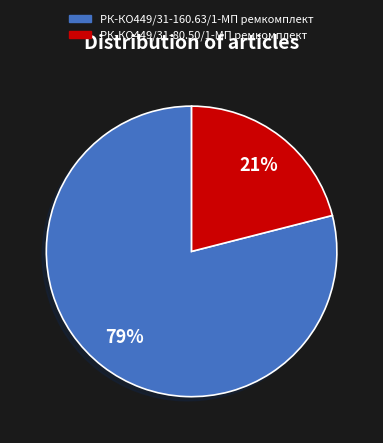

How many slices are in this pie chart?

2